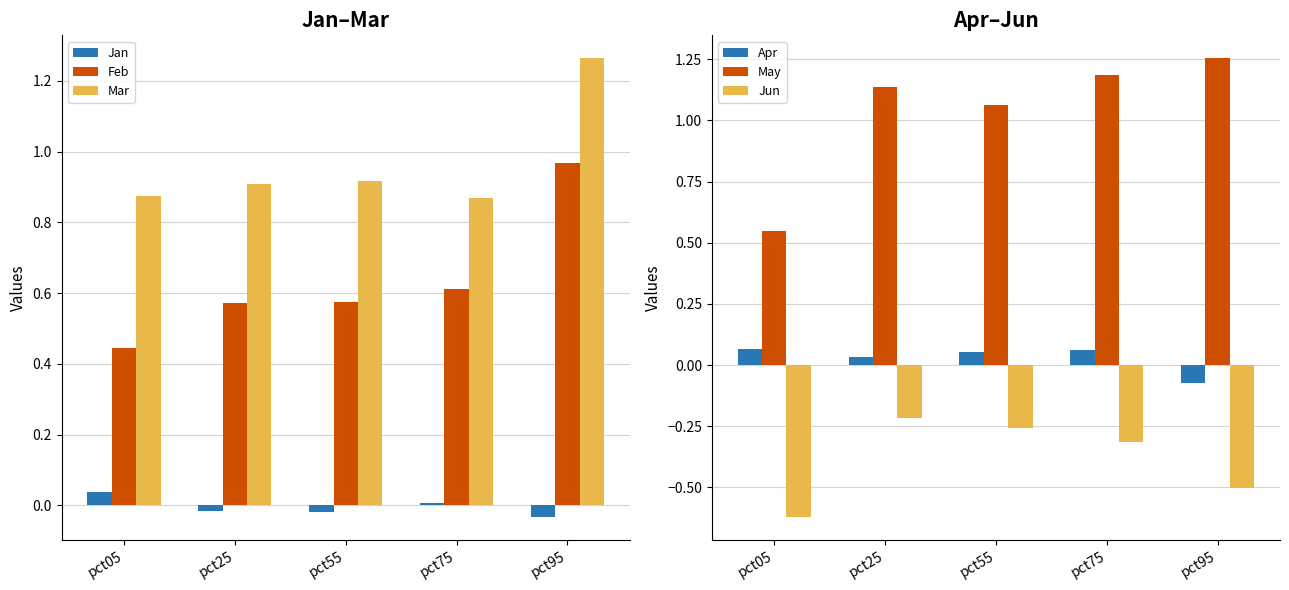

Rank the series by their maximum value, from lowest to highest.

Jun, Jan, Apr, Feb, May, Mar